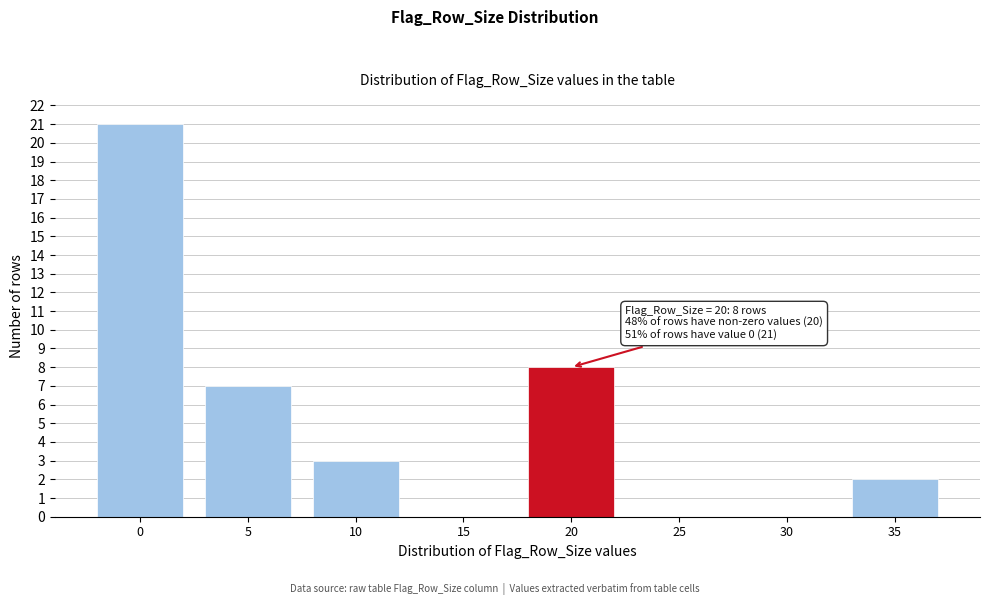

Reading left to right, what are all the values shown in this chart?

0=21	5=7	10=3	15=0	20=8	25=0	30=0	35=2